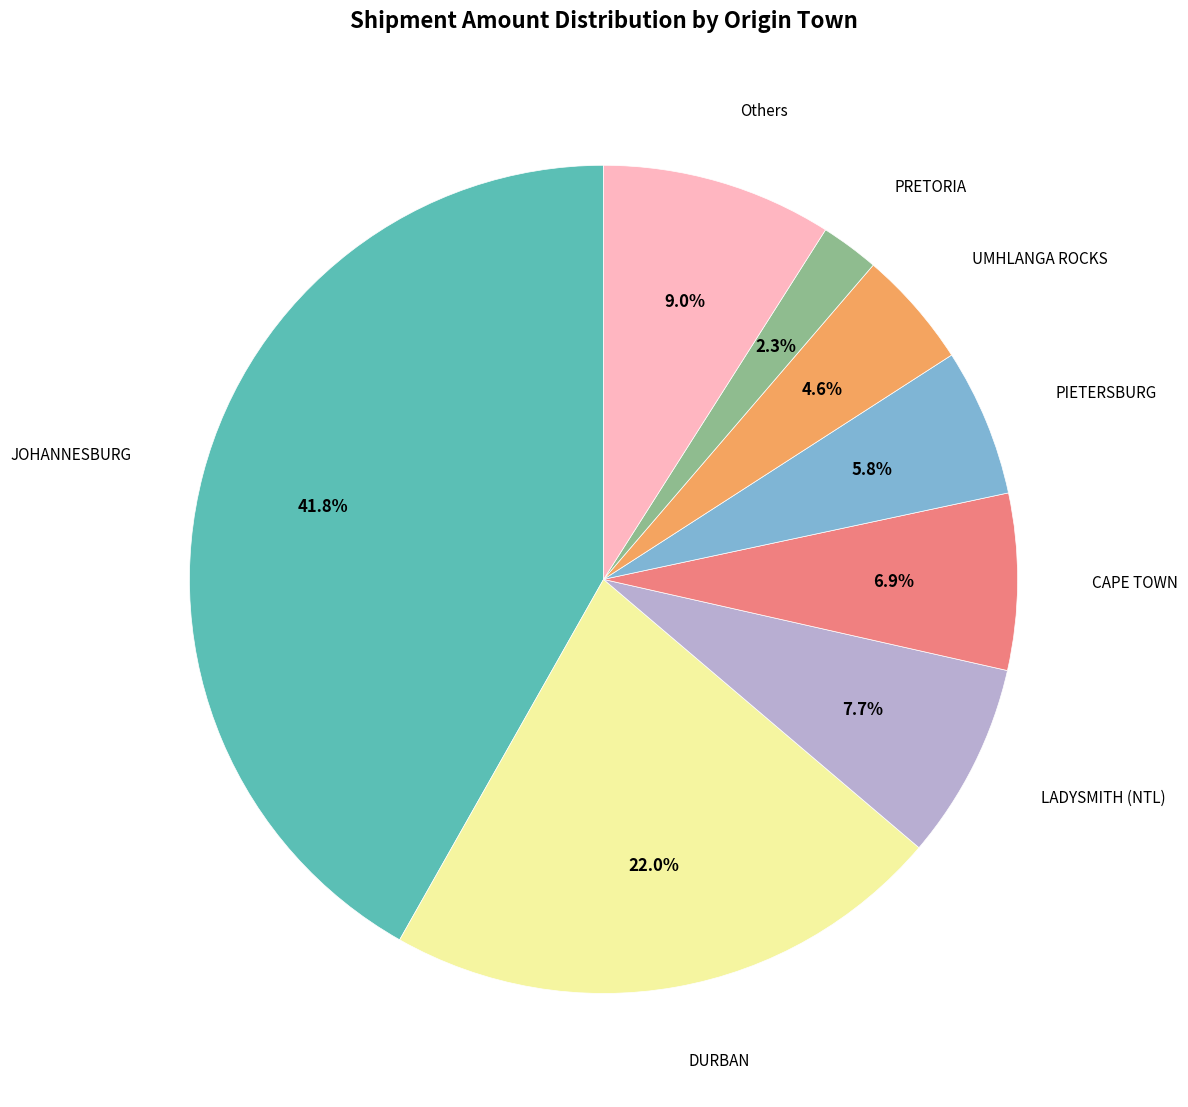

Is there a majority slice in this chart?

No